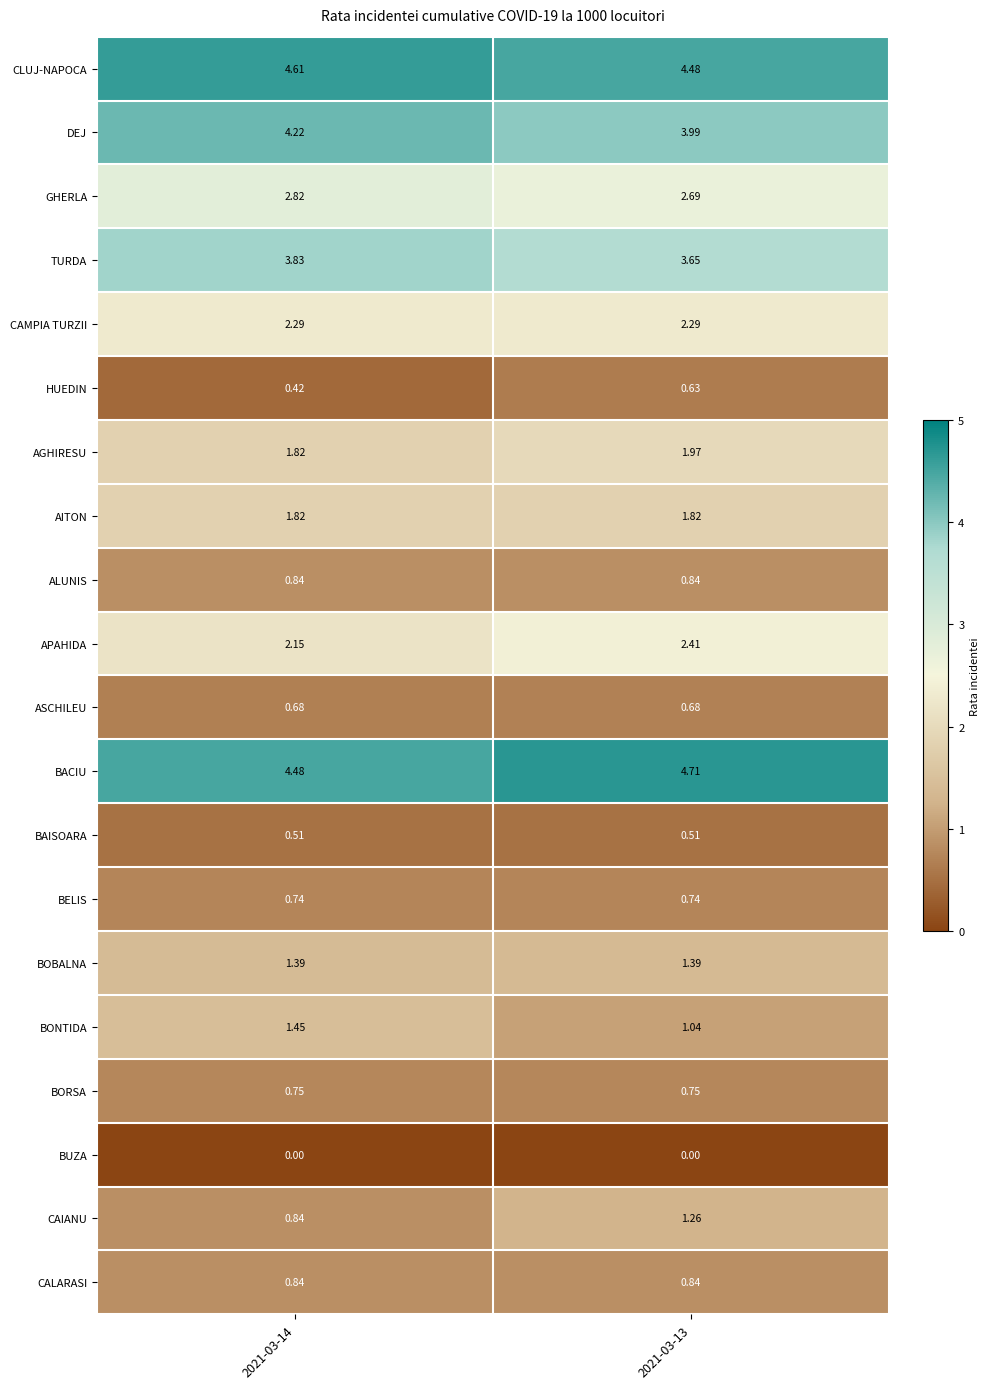

How many series are shown in this chart?

20